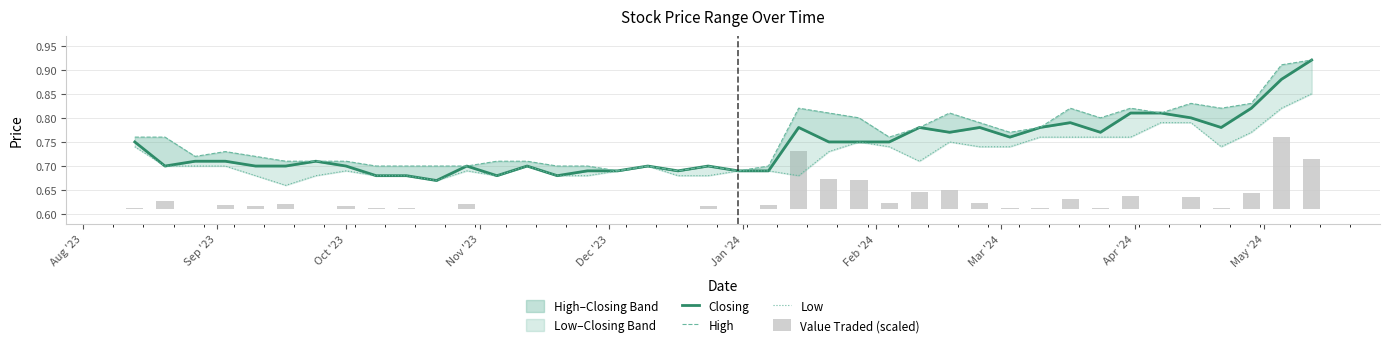

The value of Value Traded (scaled) at Jan '24 is 0.0. True or false?

False